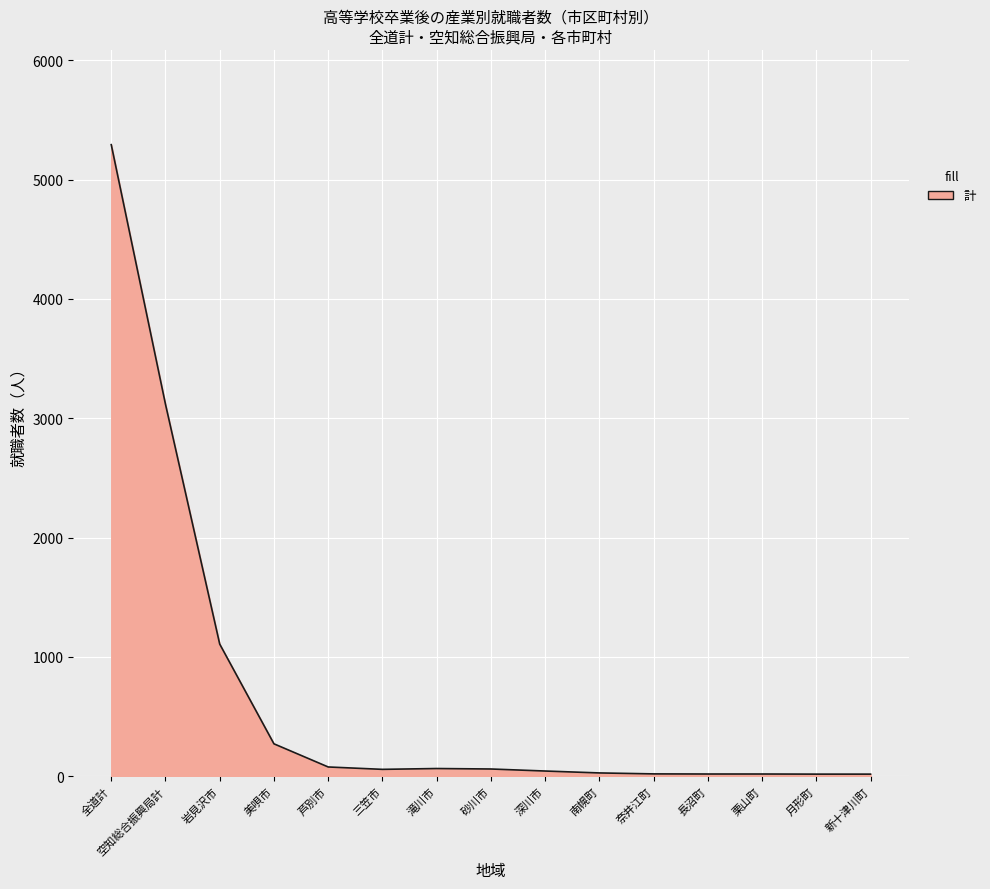

What is the difference between the maximum and minimum values?

5276